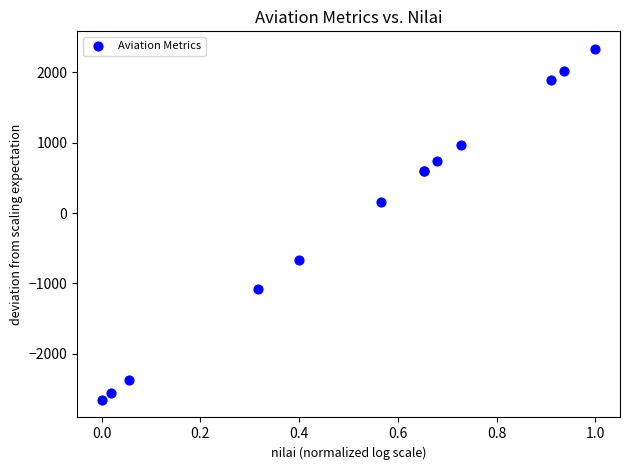

What Y value in the scatter plot is closest to -160?

164.1